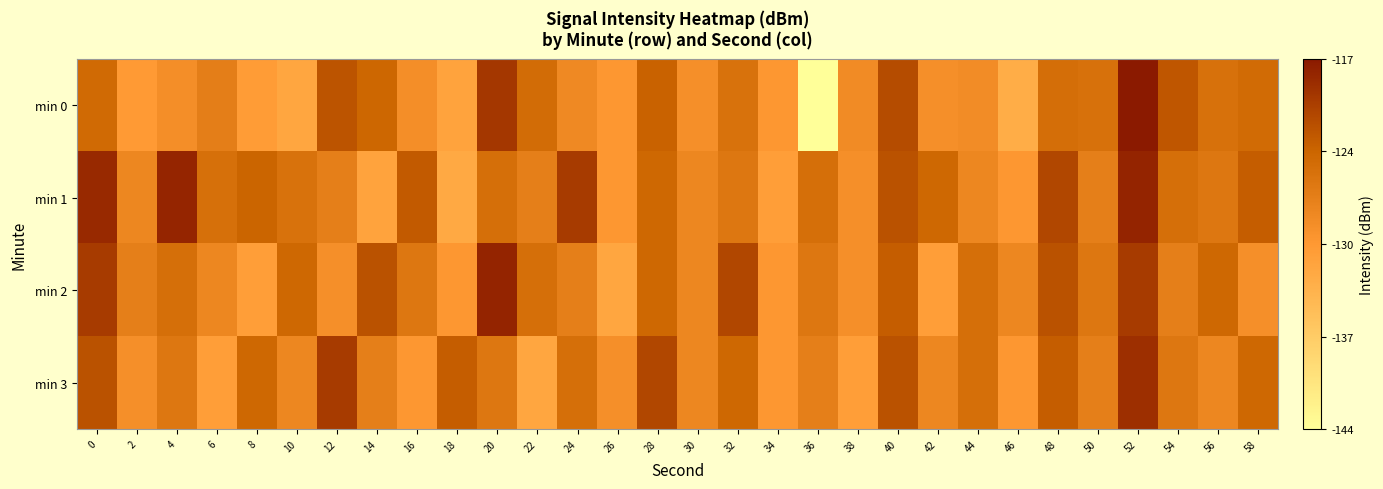

At 2, list the series in order from largest to smallest.

min 2, min 1, min 3, min 0